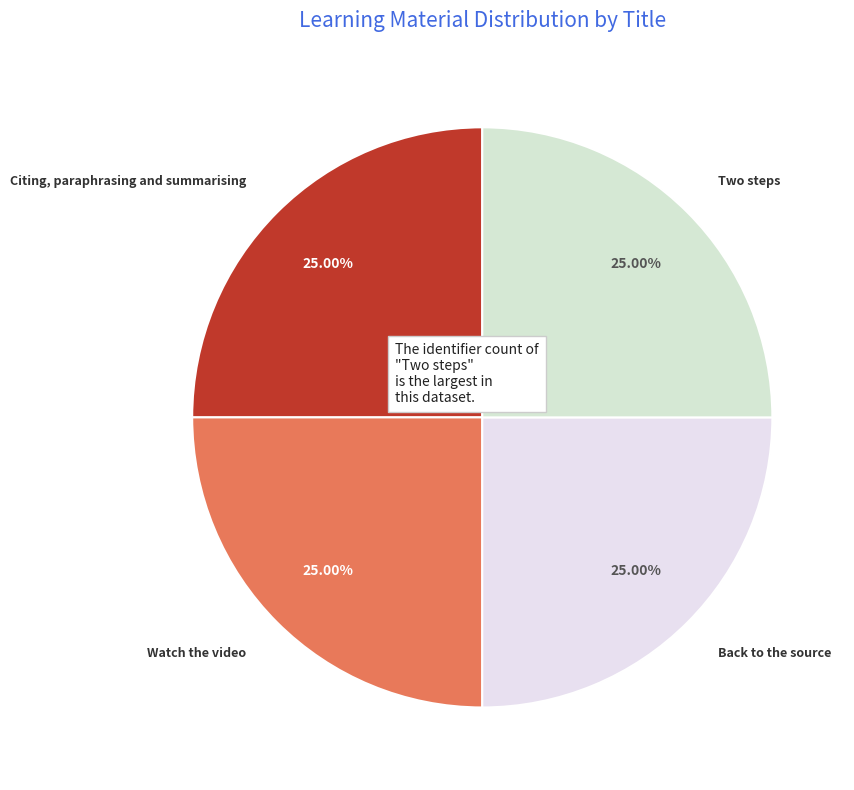

To the nearest percent, what portion does Watch the video represent?

25%